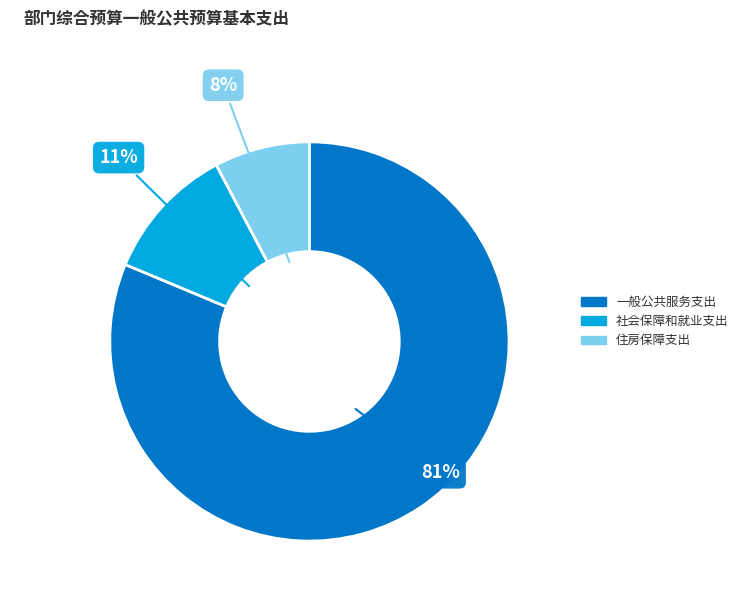

Is 一般公共服务支出 the majority of the pie?

Yes